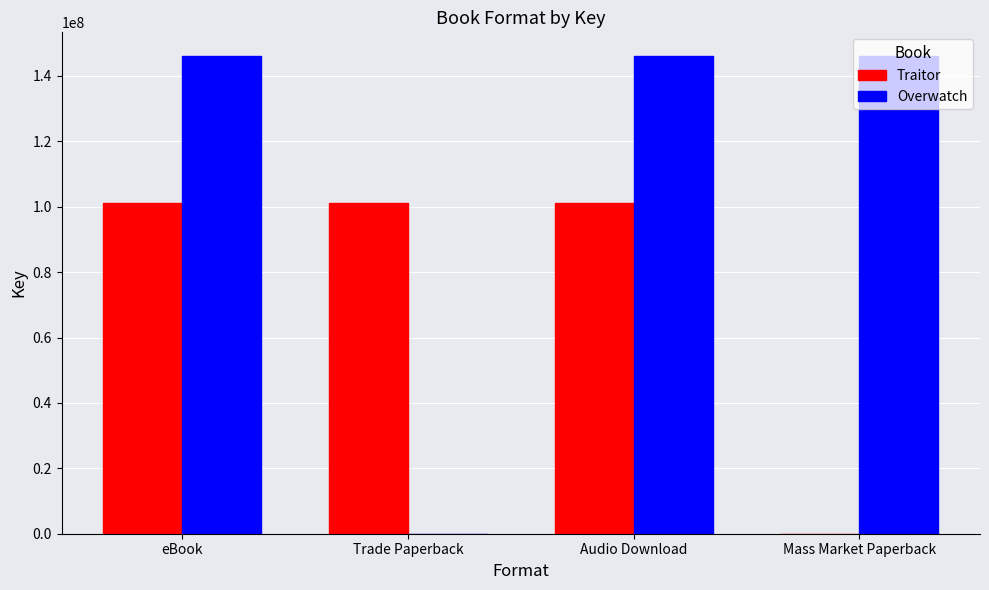

How many values in Traitor are above zero?

3